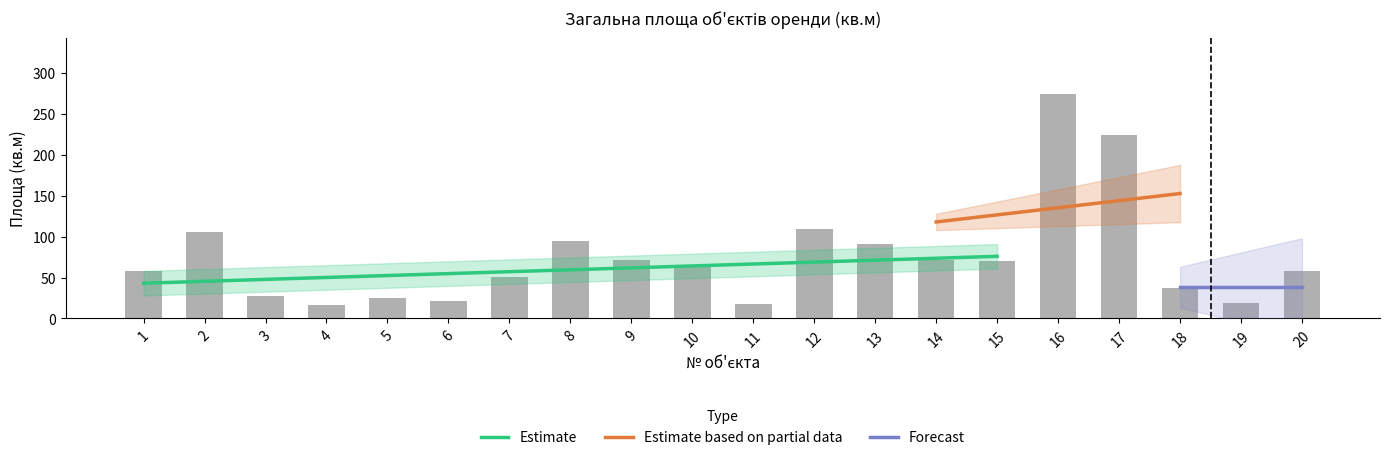

What is the approximate value at 11?

17.4